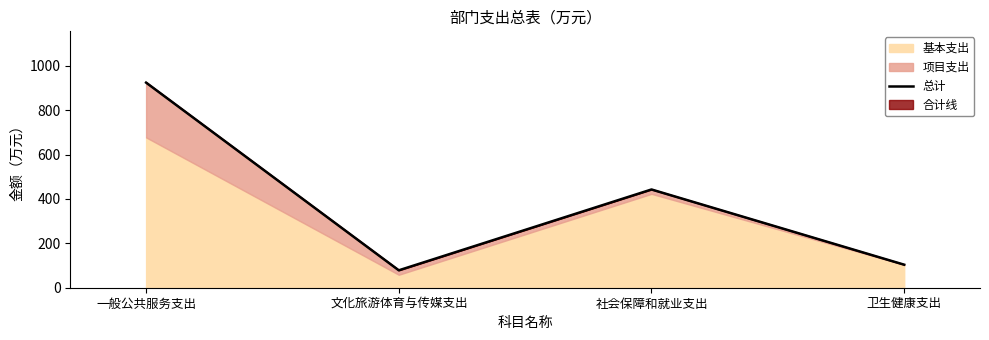

What is the value of the 1st point from the left?

924.5